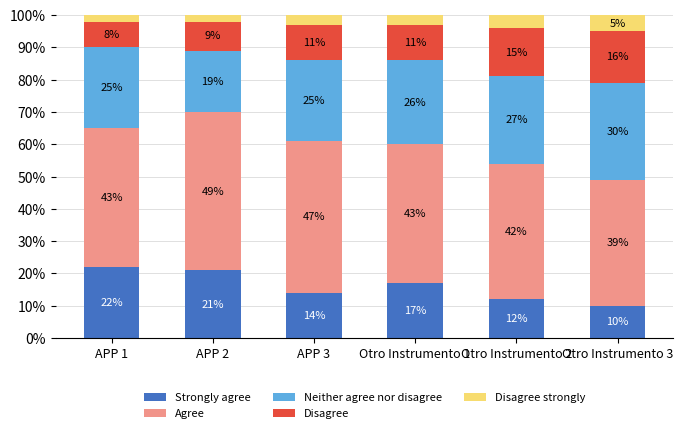

What is the difference between the maximum and second lowest values in the Strongly agree series?

10